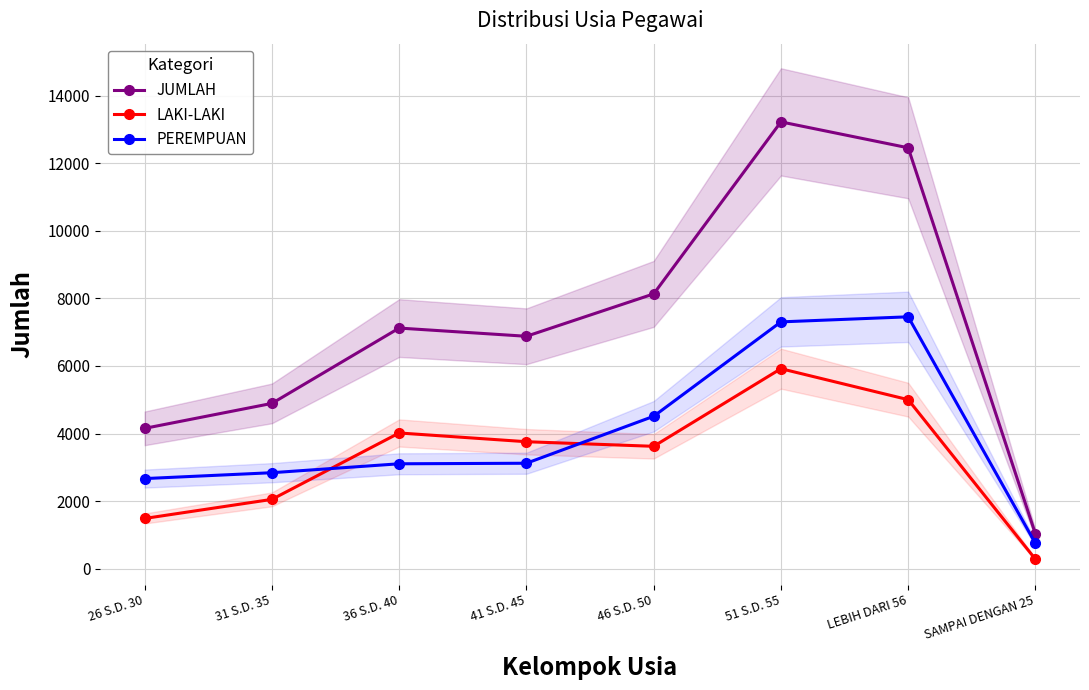

Is this an area chart (filled region under the line)?

No